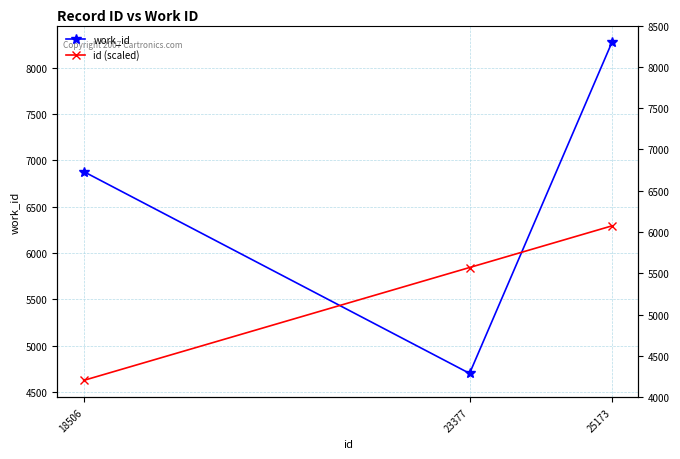

Which has a higher value, 25173 or 18506?

25173